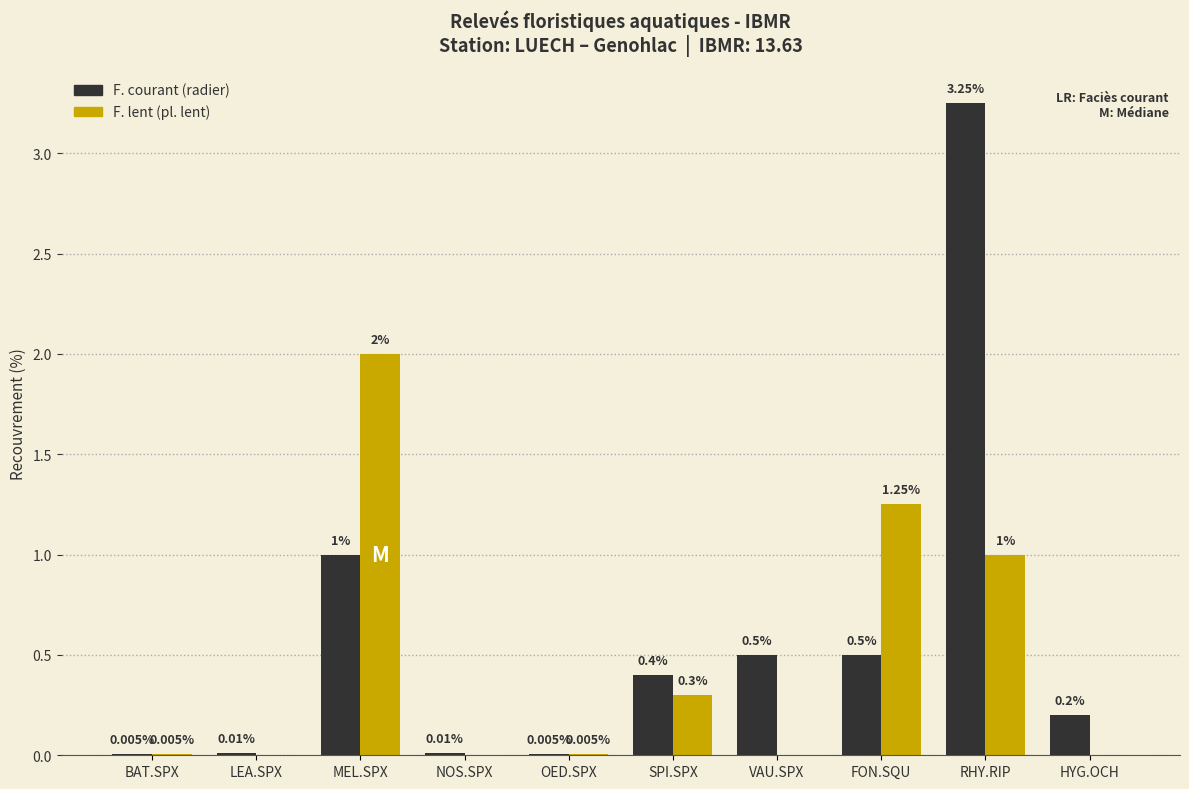

Is the value of F. courant (radier) at BAT.SPX greater than the value of F. lent (pl. lent) at NOS.SPX?

Yes